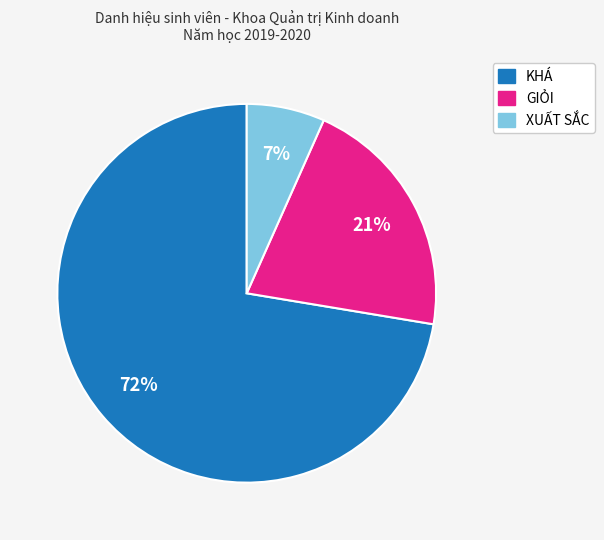

Is there a majority slice in this chart?

Yes